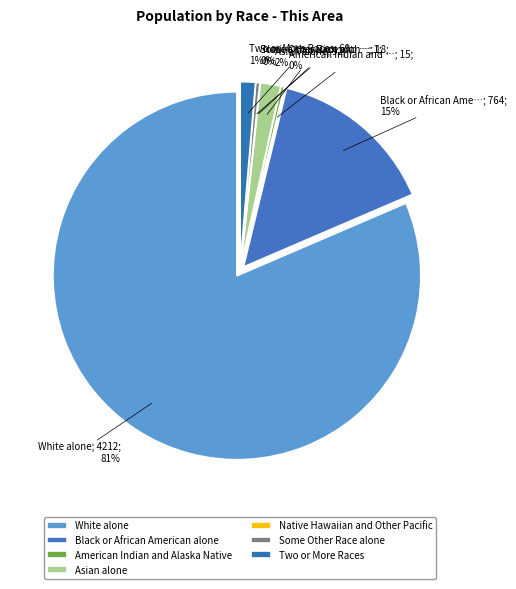

Count the number of slices in the pie.

7